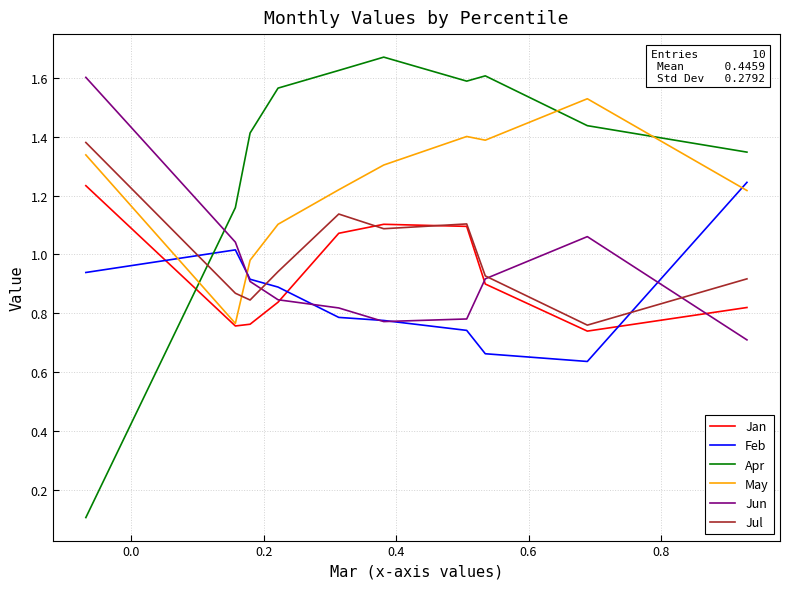

In Jun, how many points are lower than both neighbors (excluding endpoints)?

1